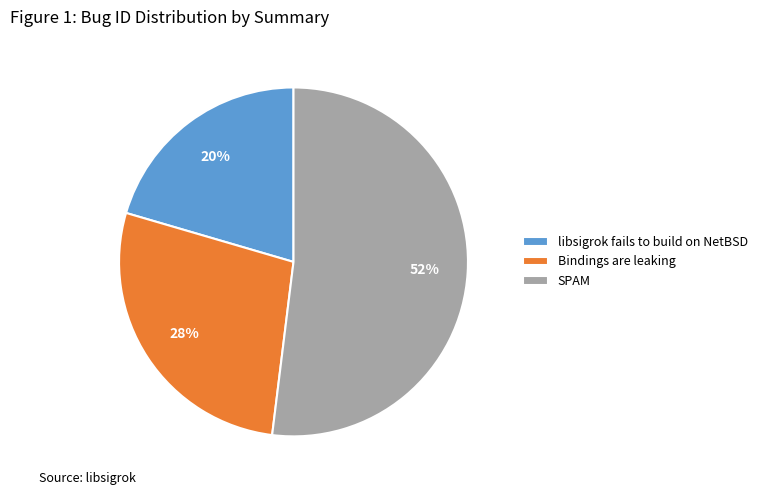

How many slices are in this pie chart?

3